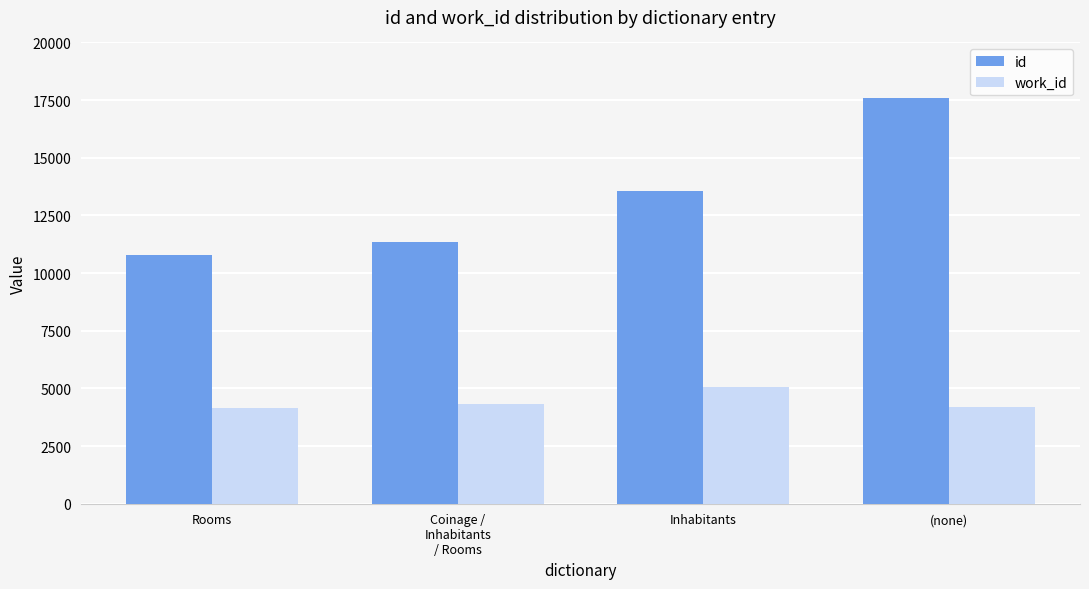

At which label is id closest to 14197?

Inhabitants